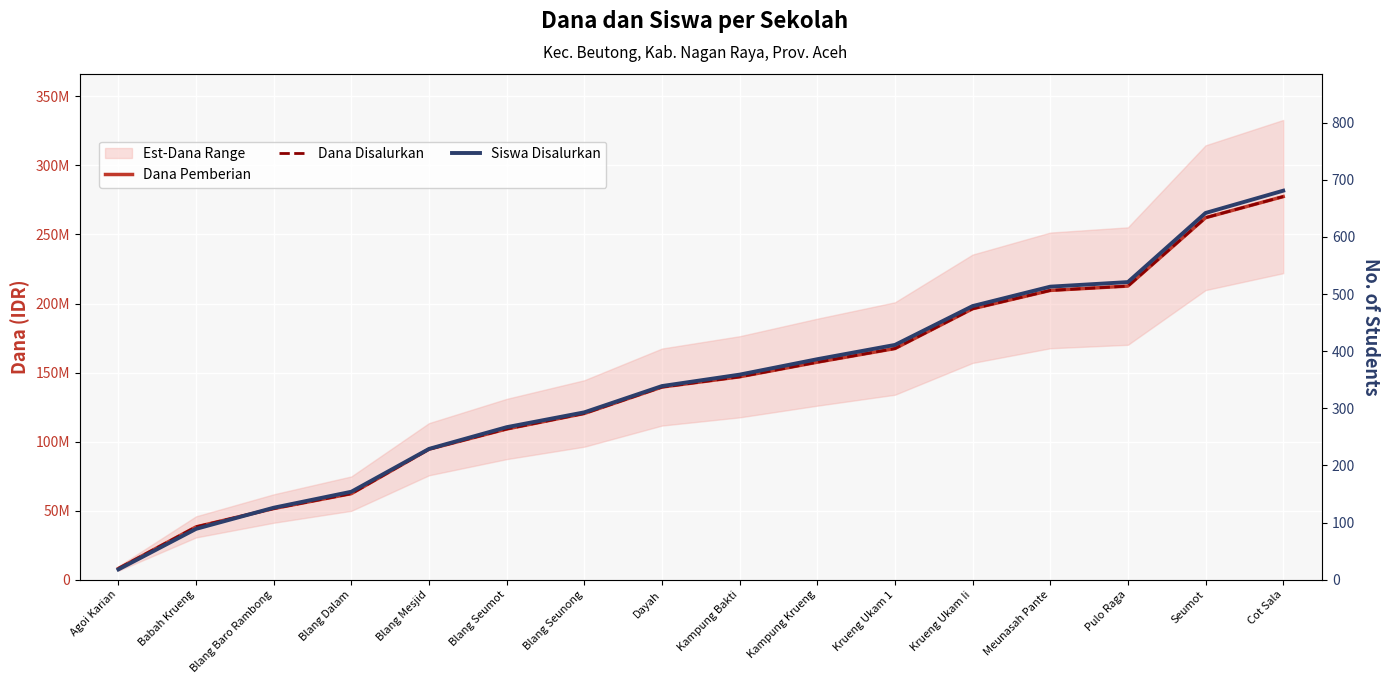

What is the difference between the highest and lowest values at Pulo Raga?

212624479